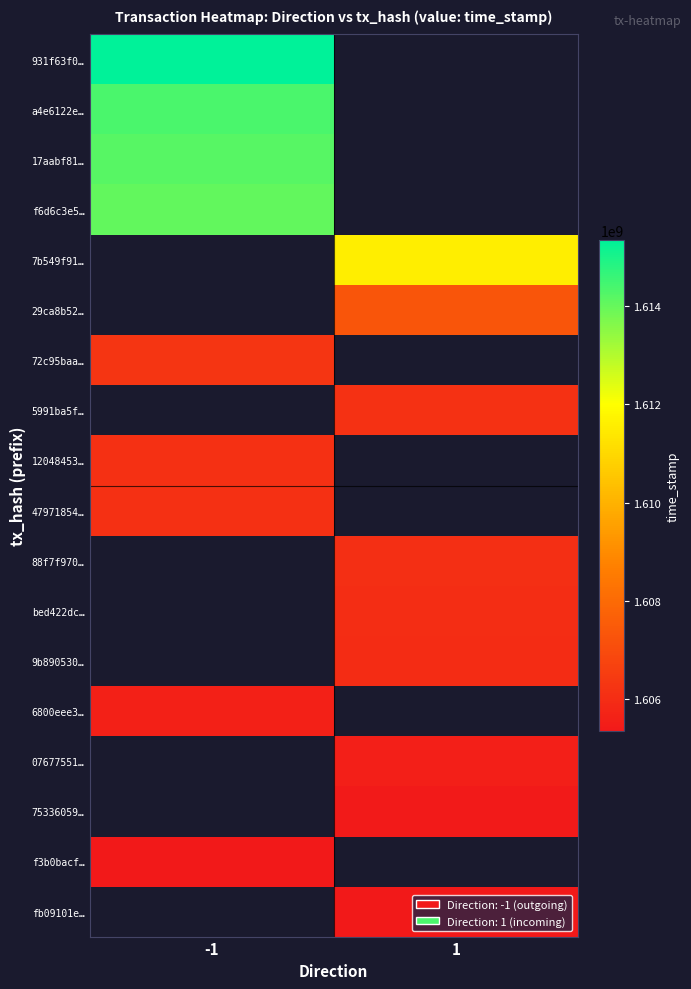

List the labels in order of bed422dc… value, smallest first.

-1, 1